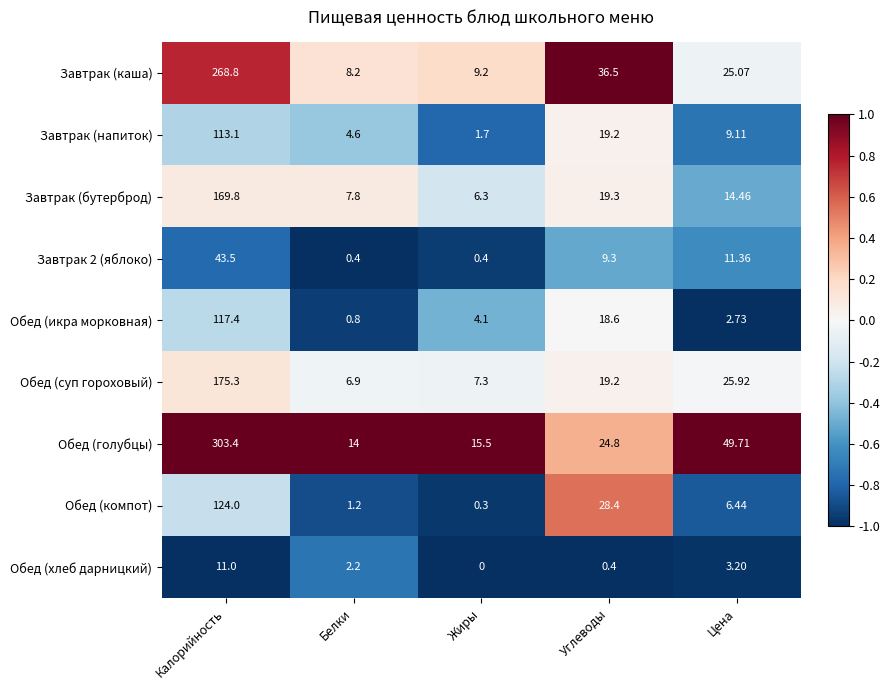

List the labels in order of Завтрак (бутерброд) value, largest first.

Калорийность, Углеводы, Цена, Белки, Жиры